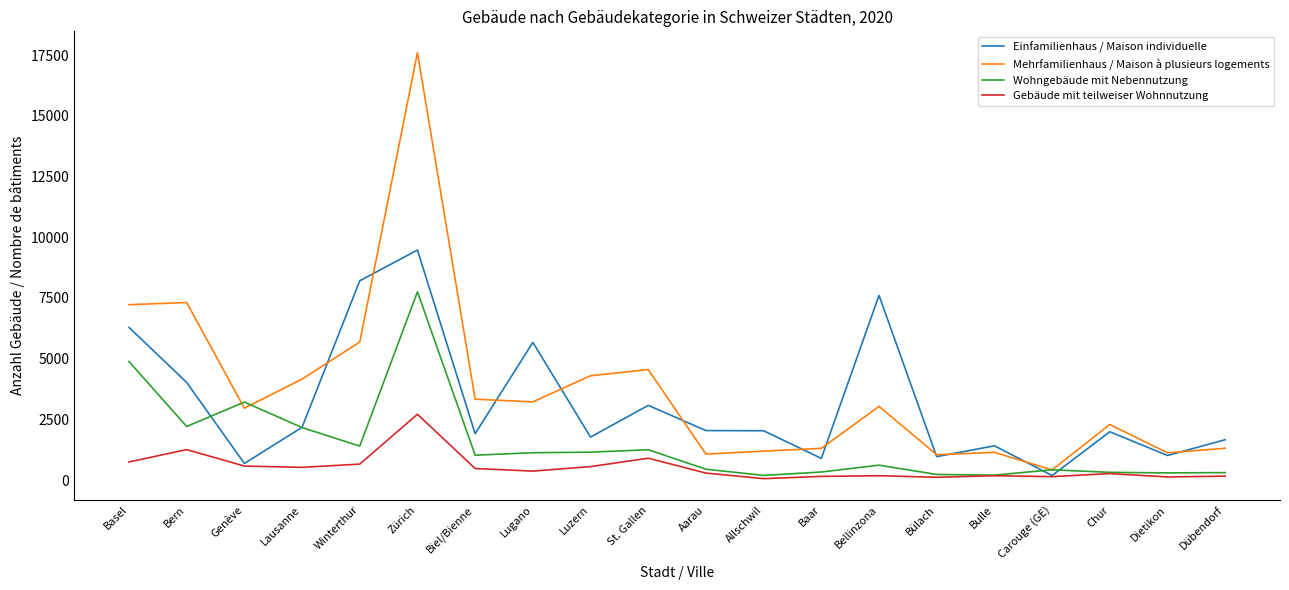

Is this an area chart (filled region under the line)?

No